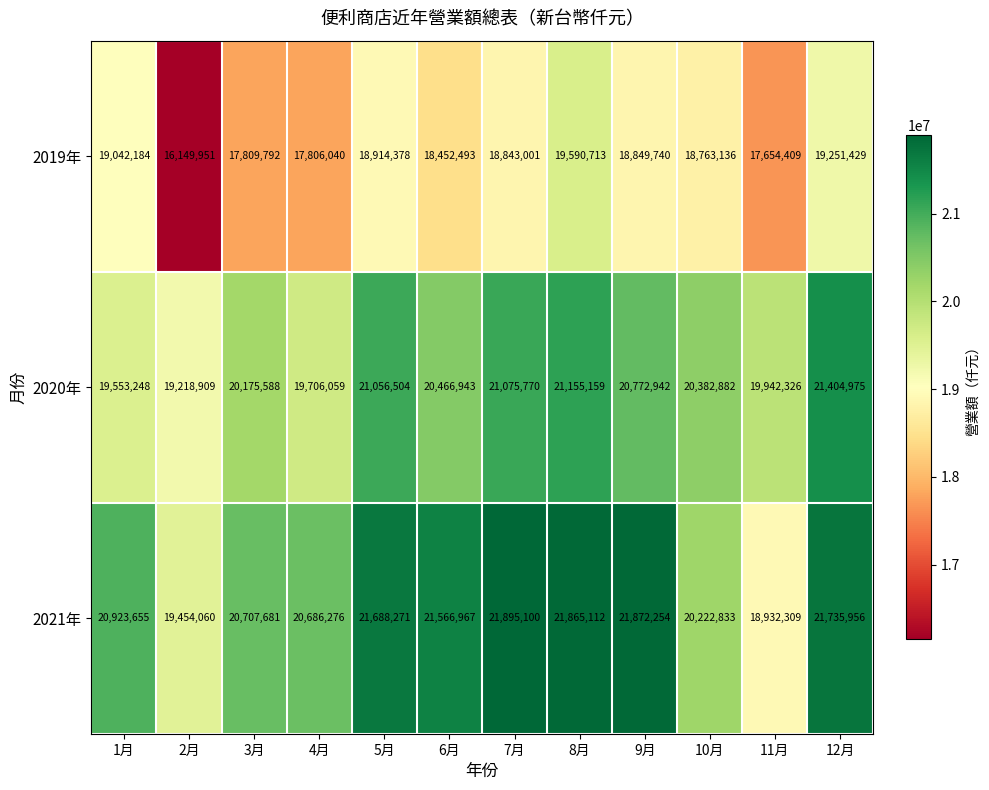

What is the total value across all series at 8月?

62610984